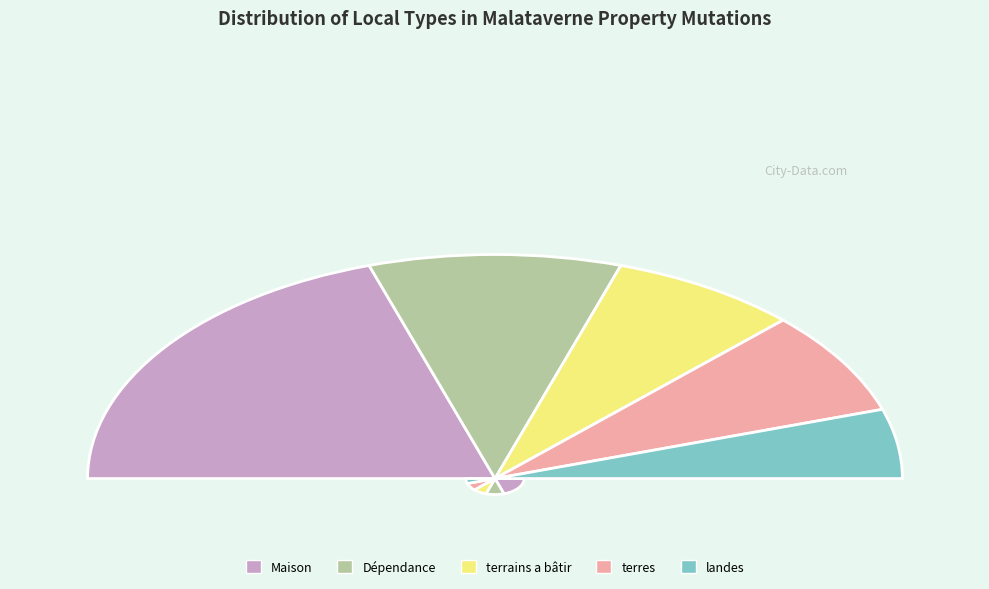

What is the change in value from Maison to Dépendance?

-4